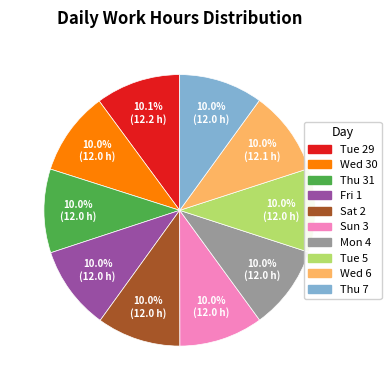

Combined, do Sat 2 and Wed 6 account for over 50%?

No